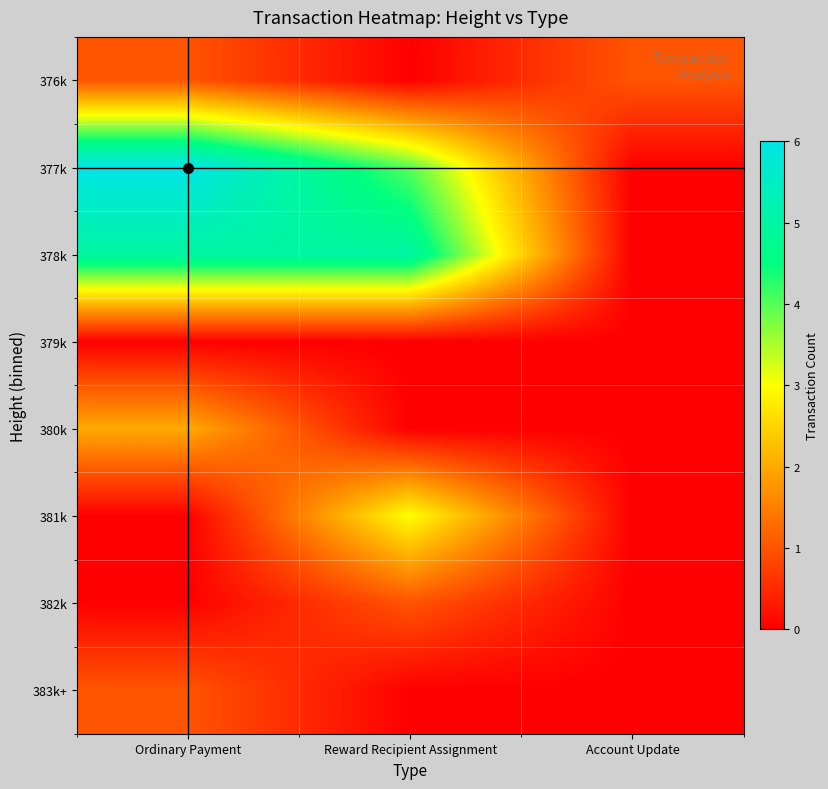

Rank the series by their maximum value, from highest to lowest.

377k, 378k, 381k, 380k, 376k, 382k, 383k+, 379k